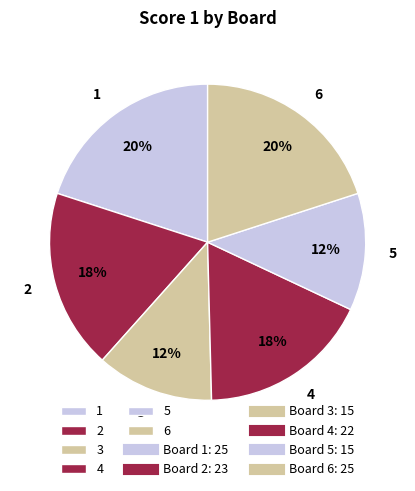

What is the ratio of the value at 2 to the value at 4?

1.0